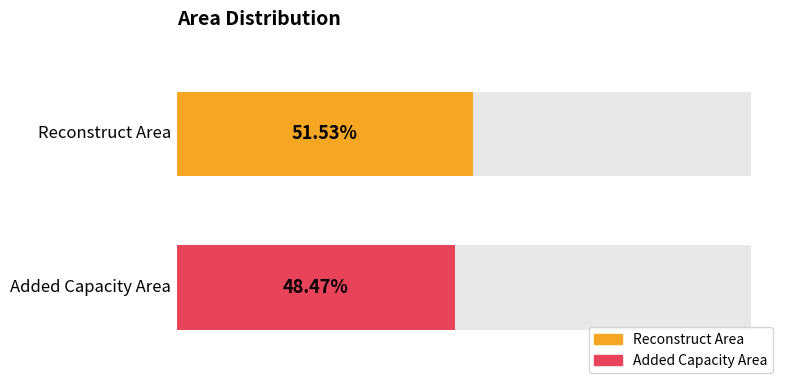

What position from the right is Added Capacity Area?

1